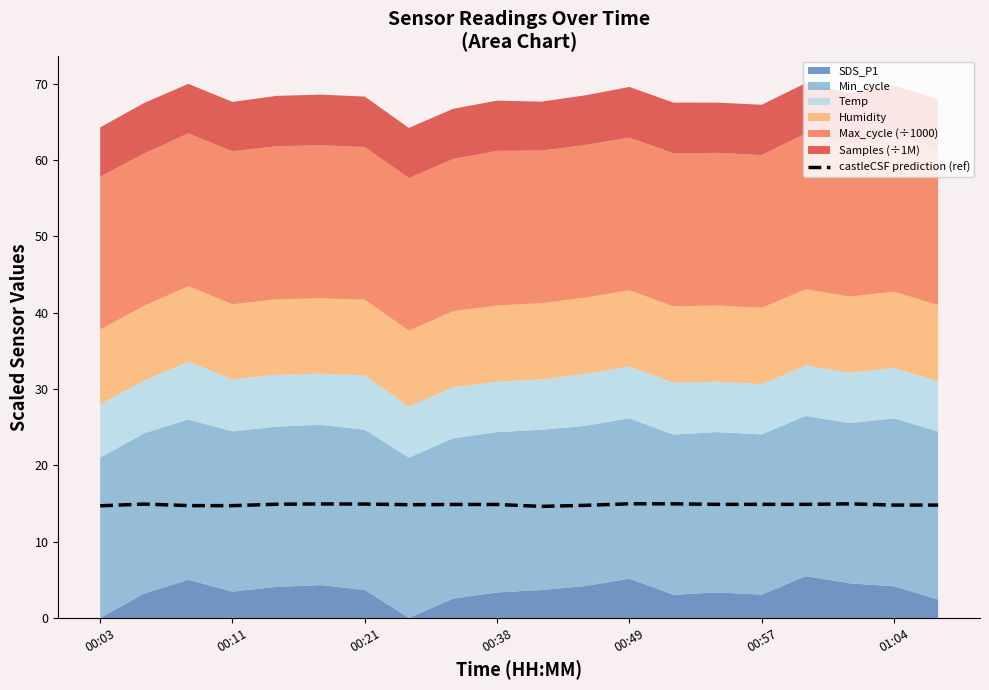

What is the lowest value of the castleCSF prediction (ref) series?

14.6